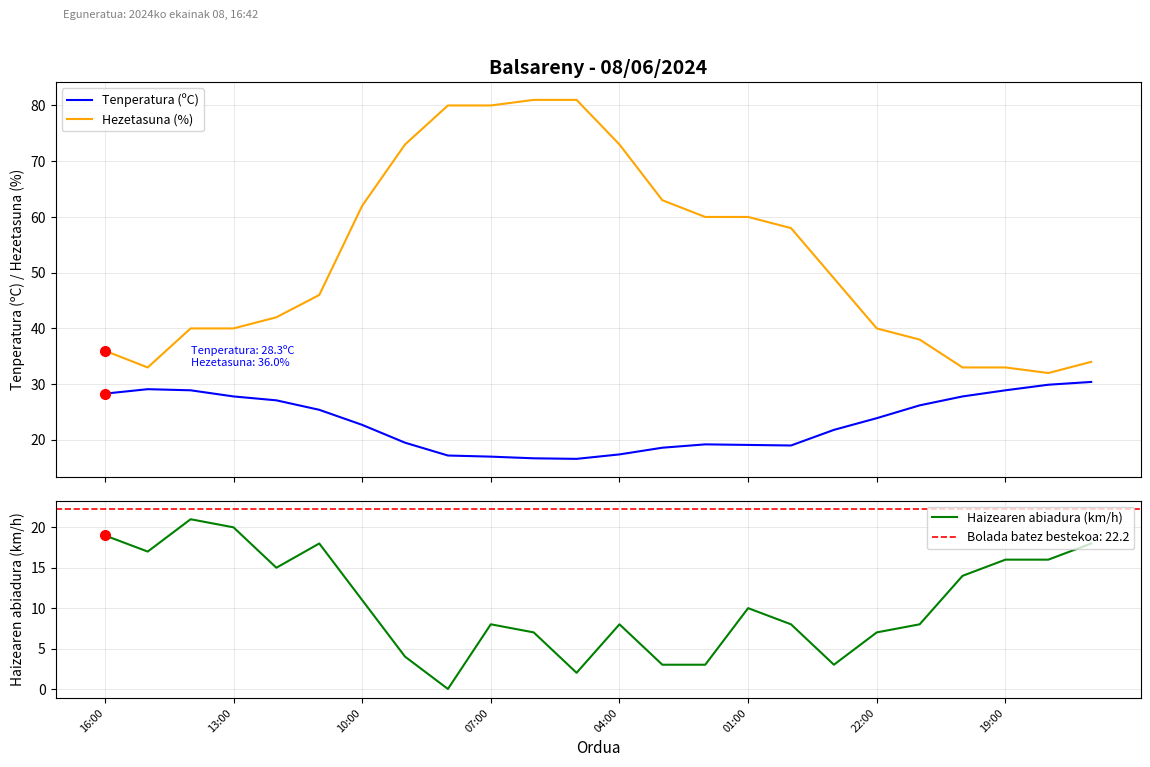

True or false: Hezetasuna (%) and Tenperatura (ºC) intersect in this chart.

False